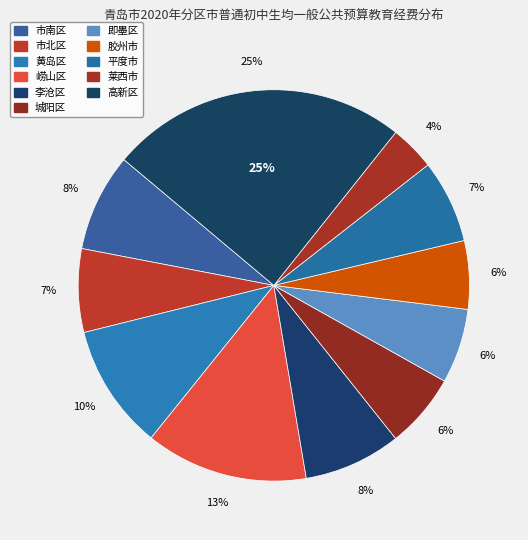

To the nearest percent, what is the average slice percentage?

9%